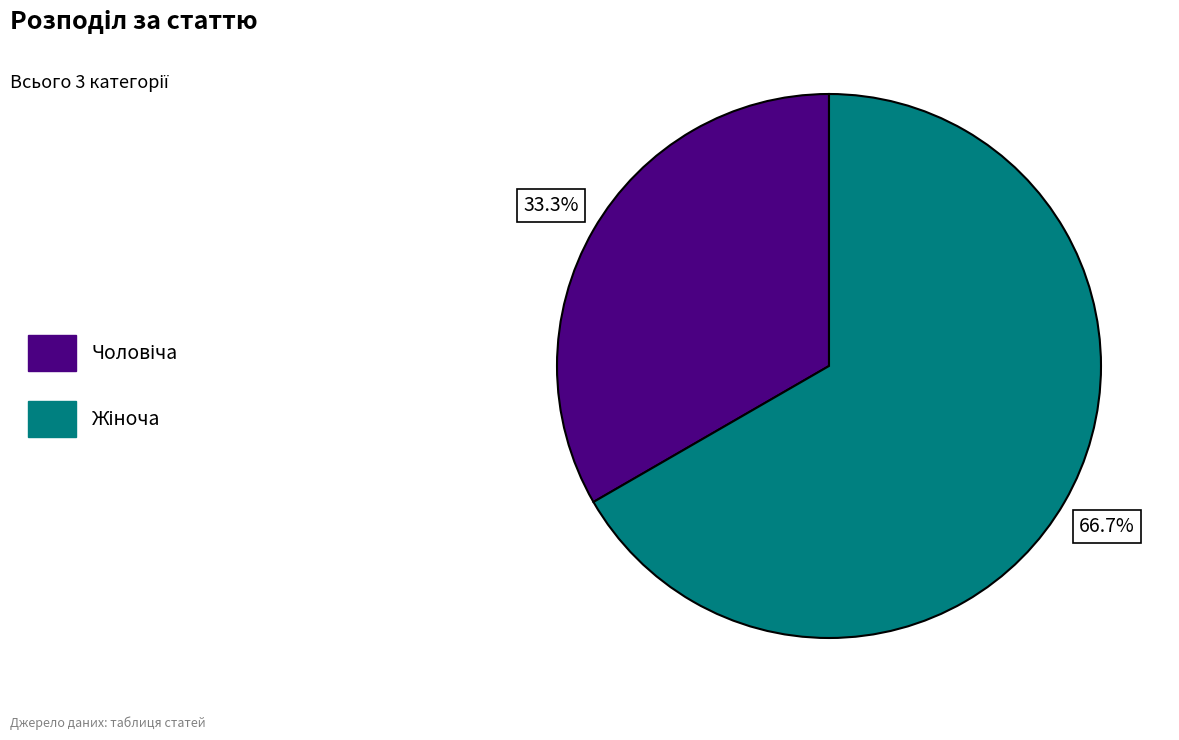

Count the number of slices in the pie.

2